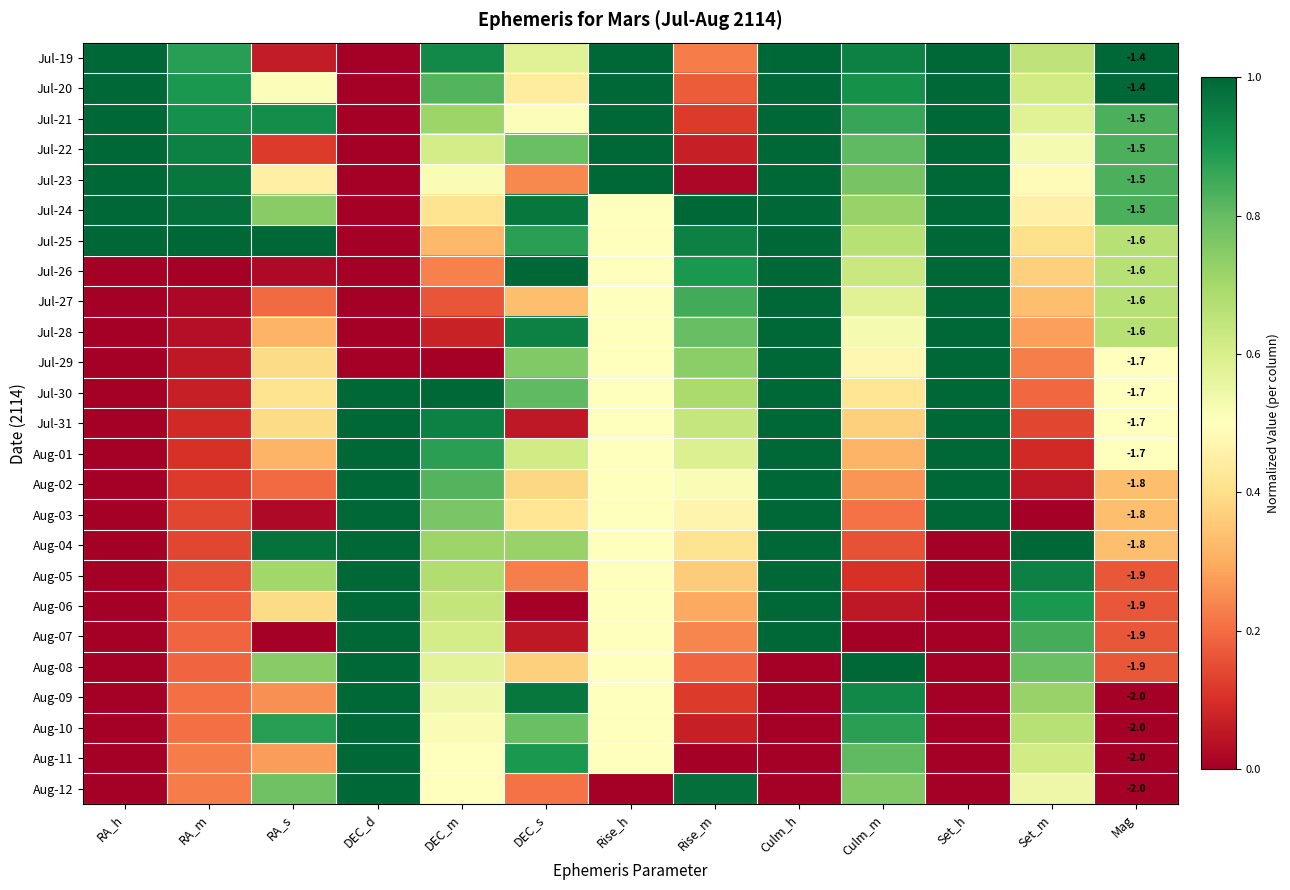

What is the maximum value for Aug-04?

1.0